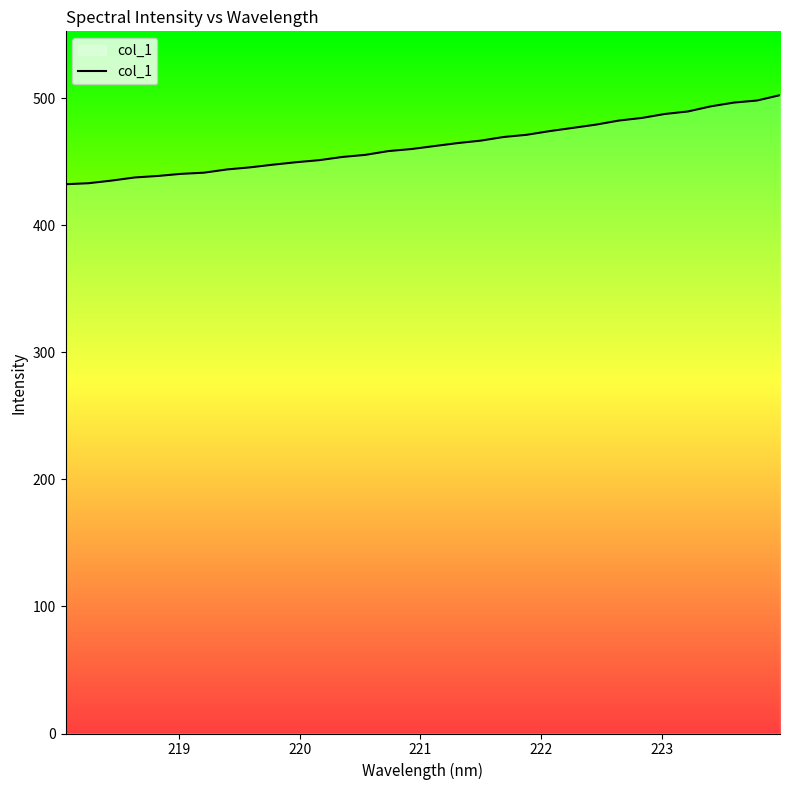

What is the minimum value shown in the chart?

432.4